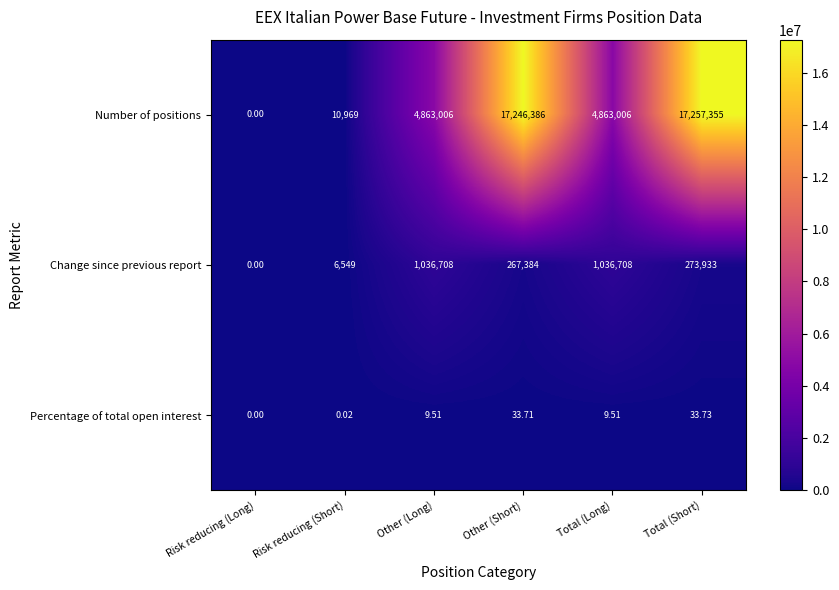

At which label does Change since previous report first exceed 273933?

Other (Long)